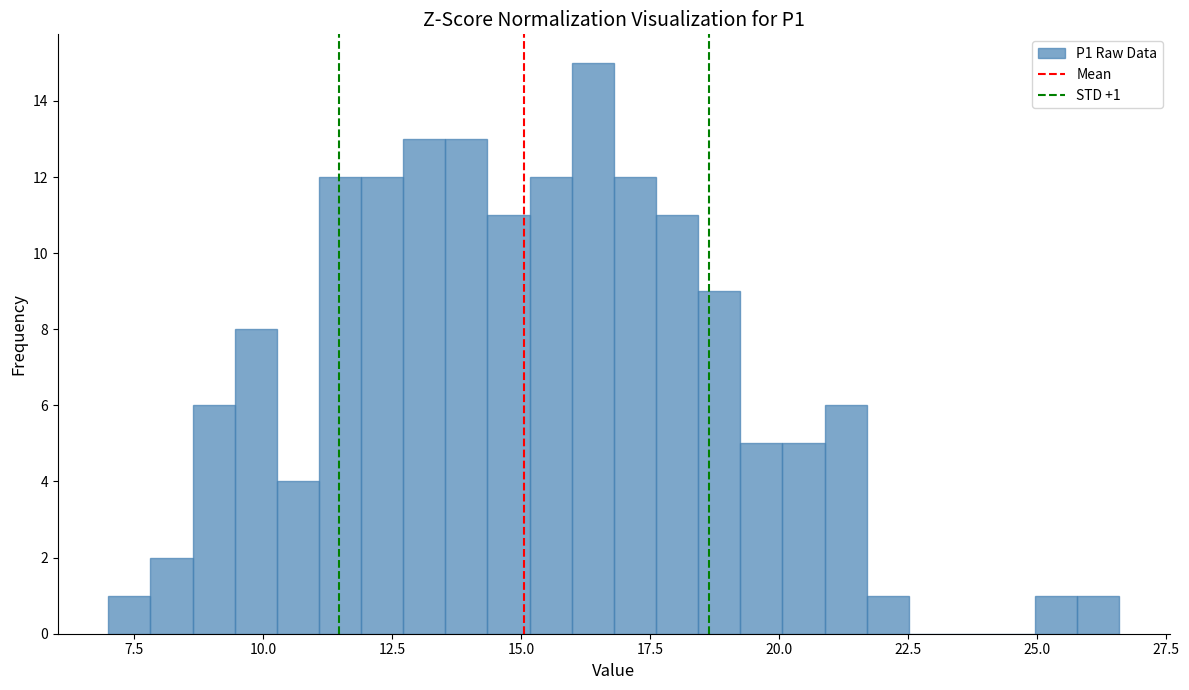

Read against the x-axis, roughly where is the centre of the tallest bar?

16.5